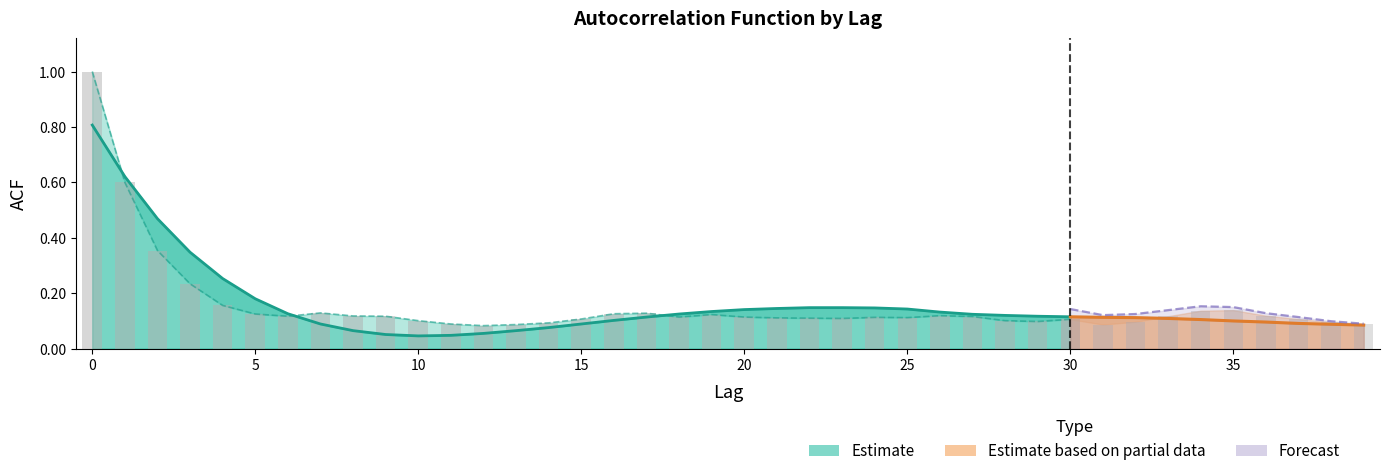

At how many categories does at least one series exceed 0?

40